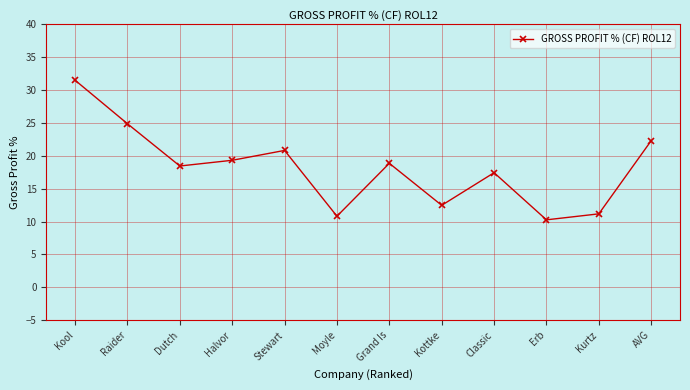

True or false: there are more than 1 points higher than both neighbors.

True